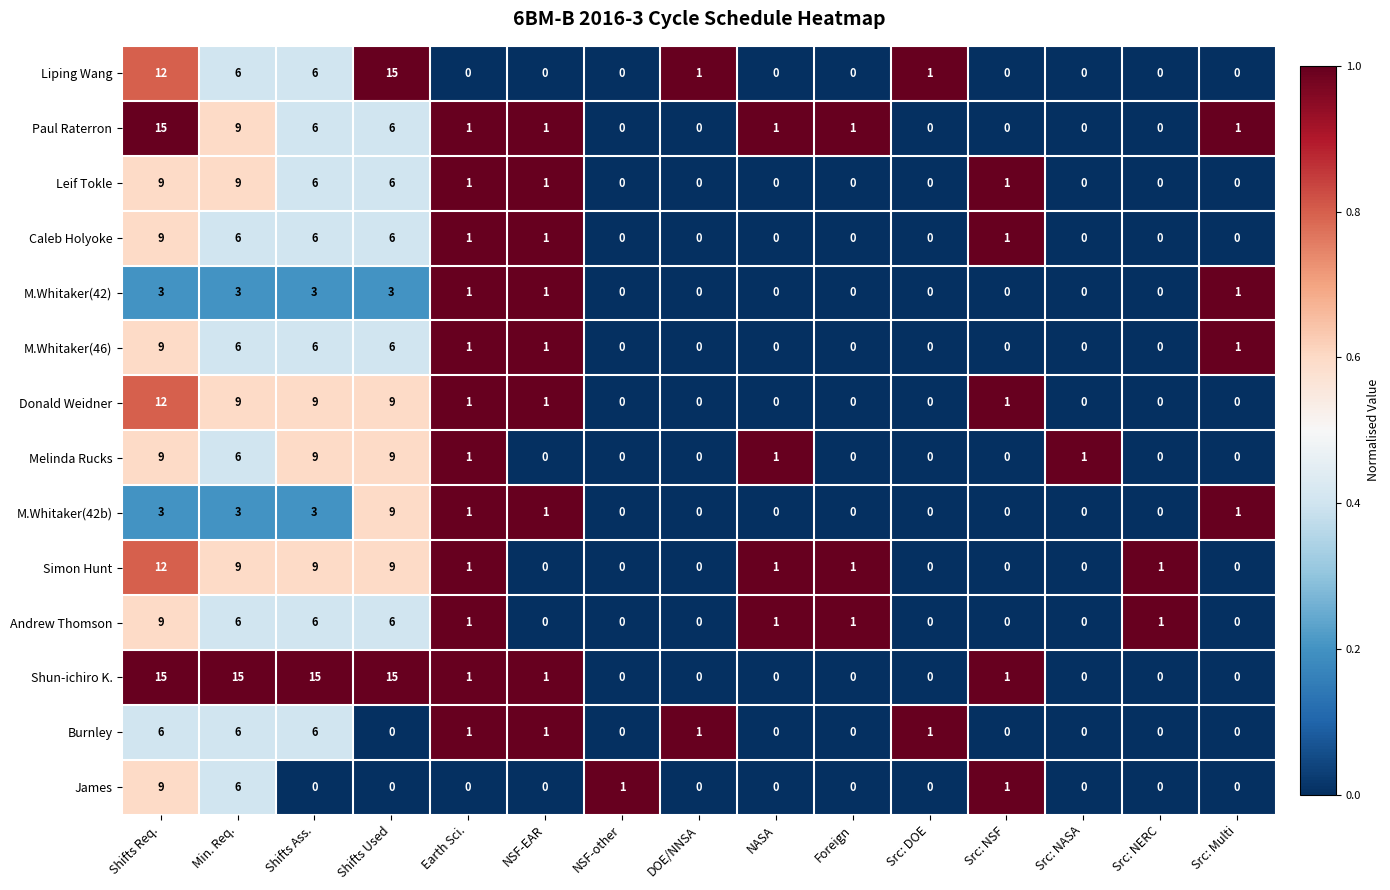

At which category is the sum across all series the highest?

Shifts Req.